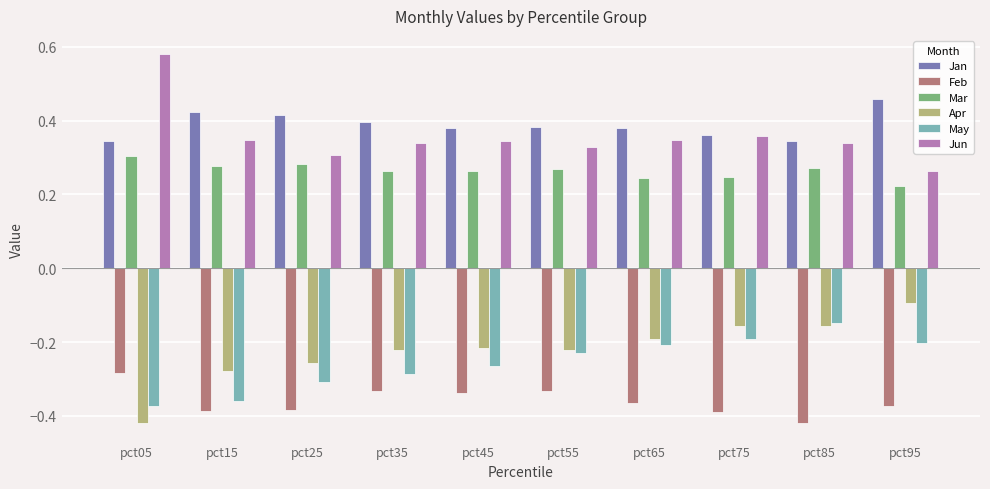

Count the Jun values in the range 0 to 1.

10